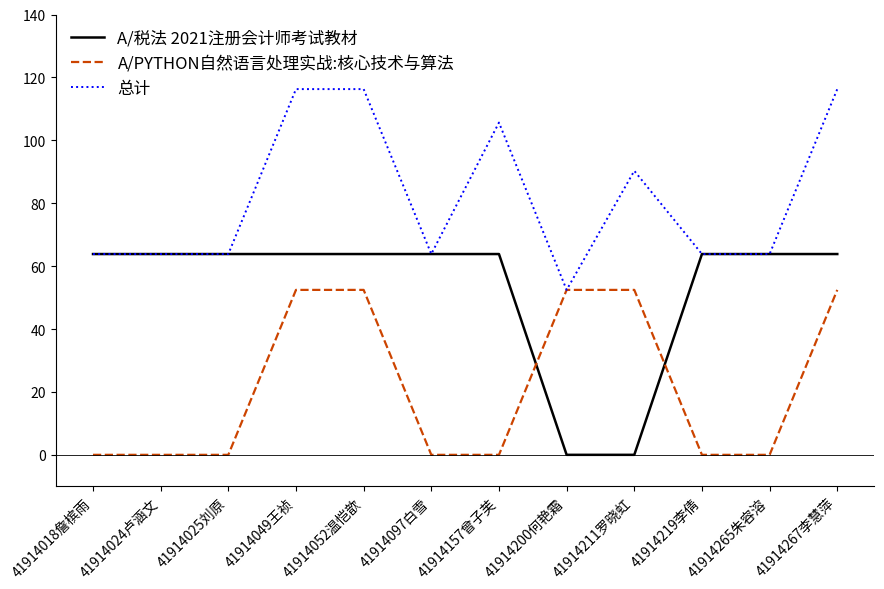

What is the total value across all series at 41914024卢涵文?

127.7